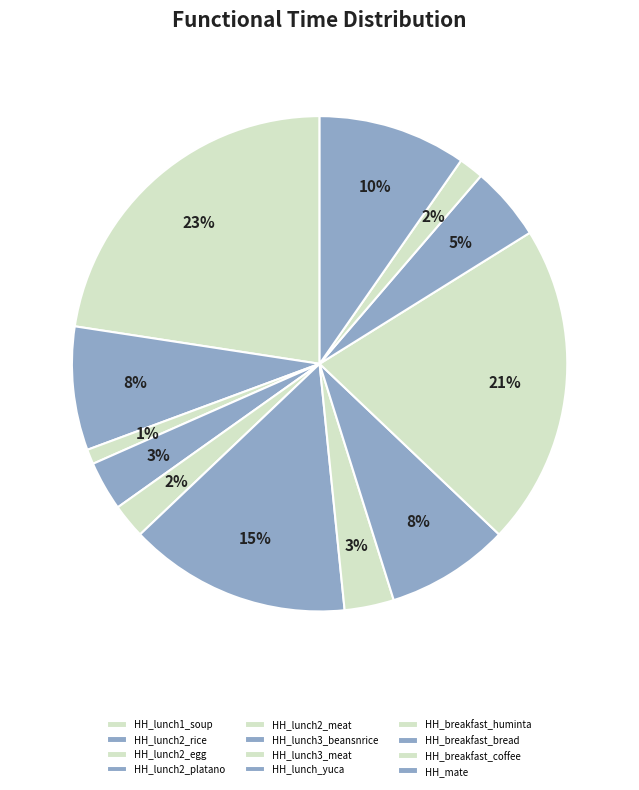

How many slices are in this pie chart?

12